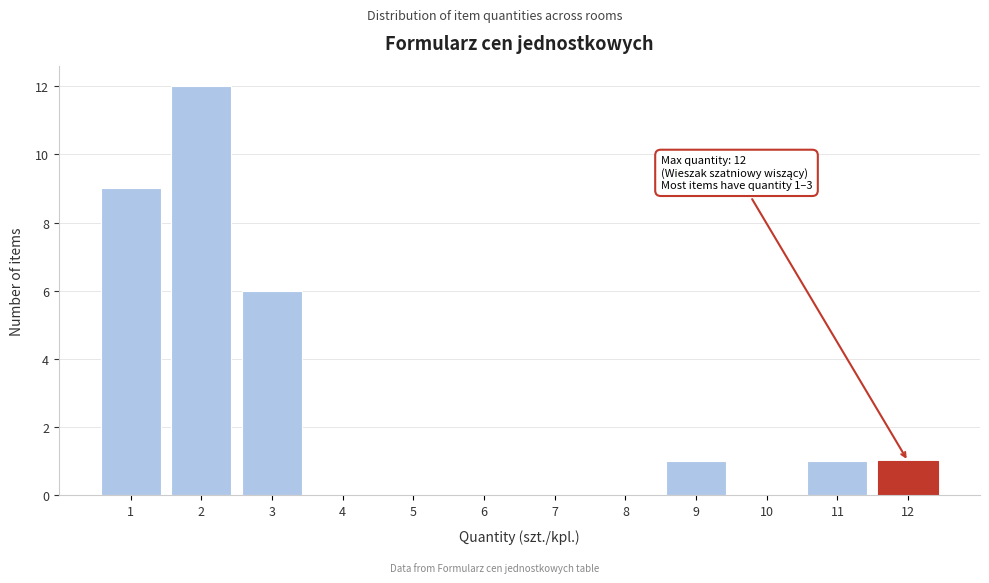

Reading right to left, what are all the values shown in this chart?

12=1	11=1	10=0	9=1	8=0	7=0	6=0	5=0	4=0	3=6	2=12	1=9